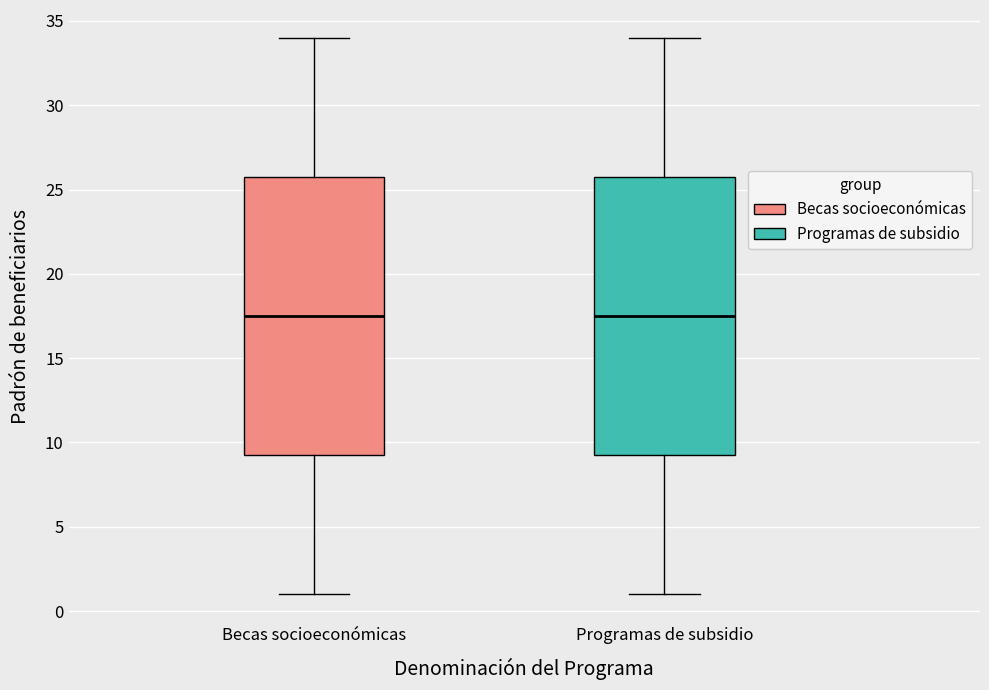

Where does the upper whisker of the box for Becas socioeconómicas end on the y-axis? The values are not printed on the chart, so give them approximately, as read against the axis.

34.0